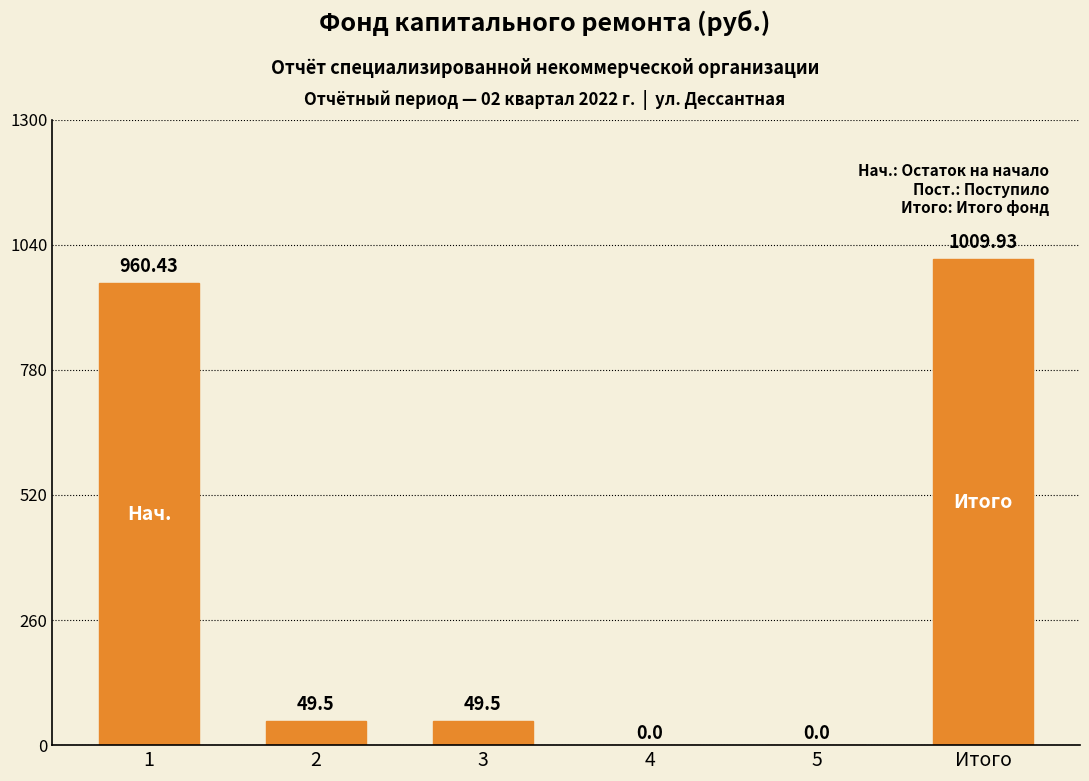

What is the sum of the values at 2 and 4?

49.5